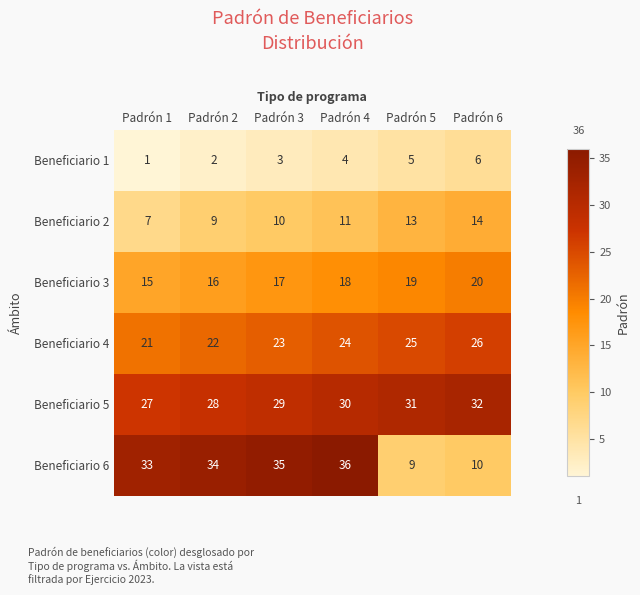

At which category does the chart reach its peak across all series?

Padrón 4